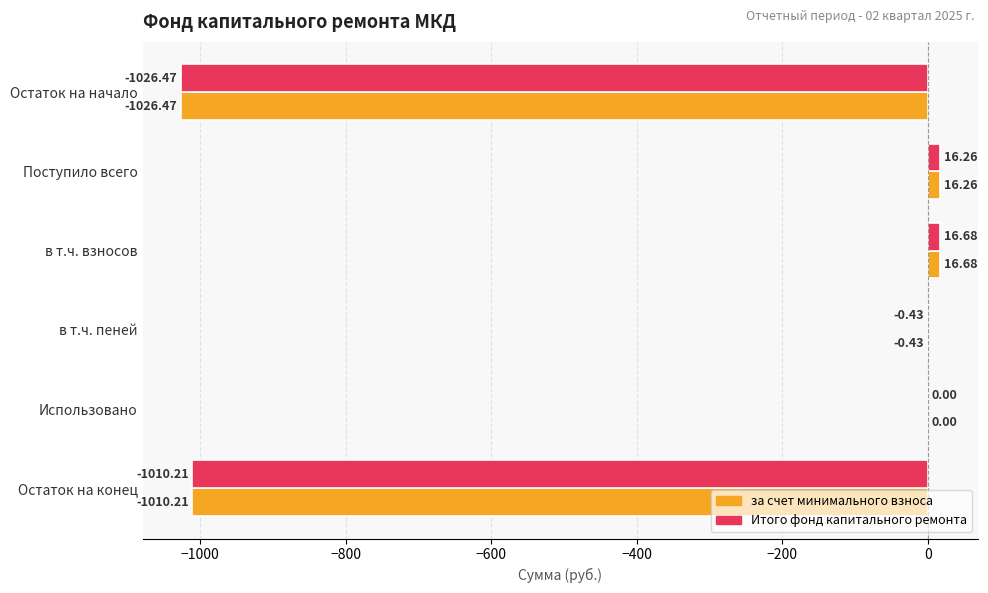

Where is за счет минимального взноса nearest to the value -504?

в т.ч. пеней